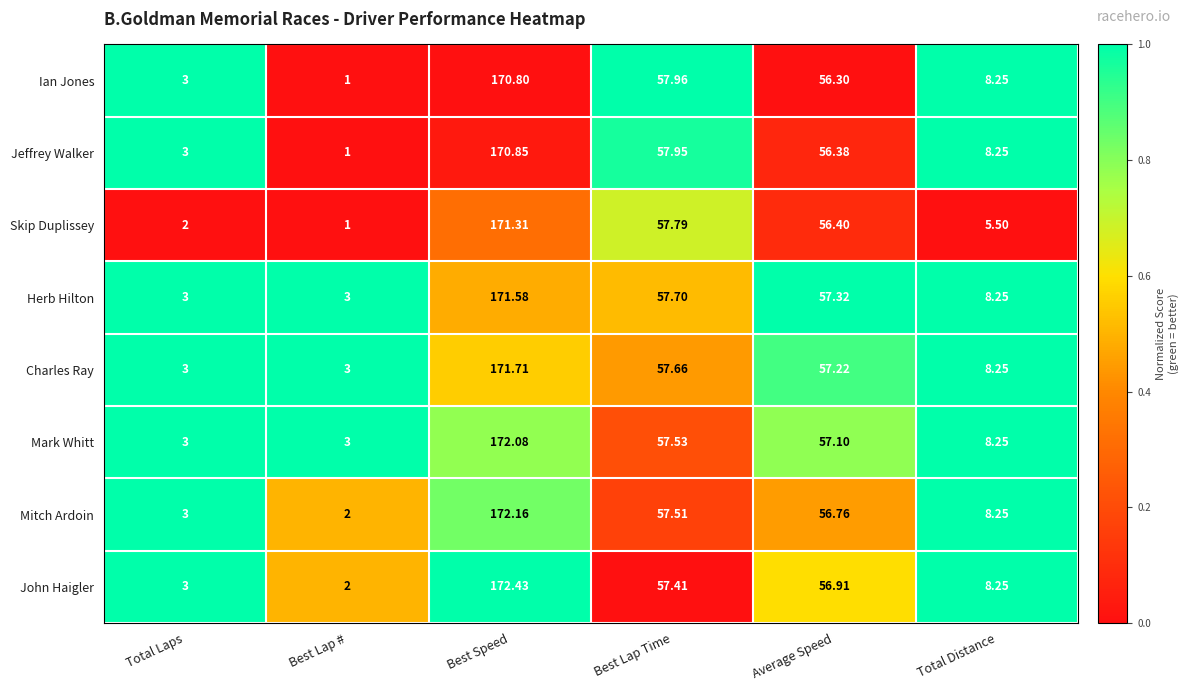

Which category has the highest value across all series?

Best Speed